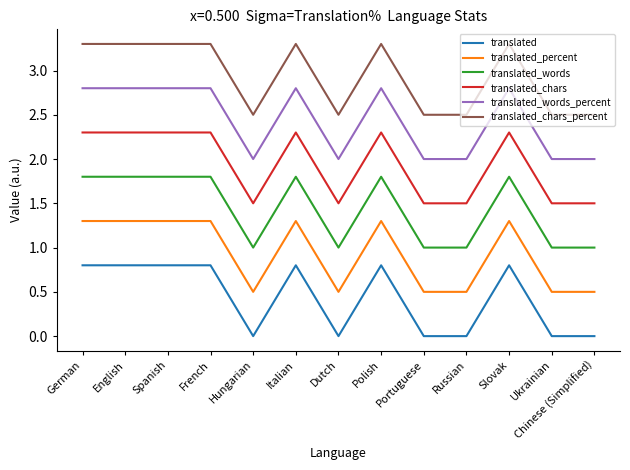

What is the total value across all series at Spanish?

12.3